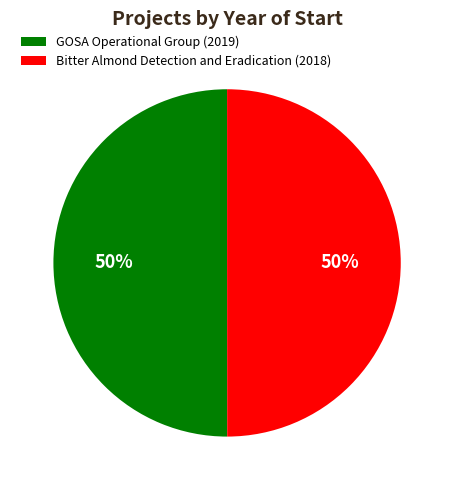

How many segments does this pie chart have?

2